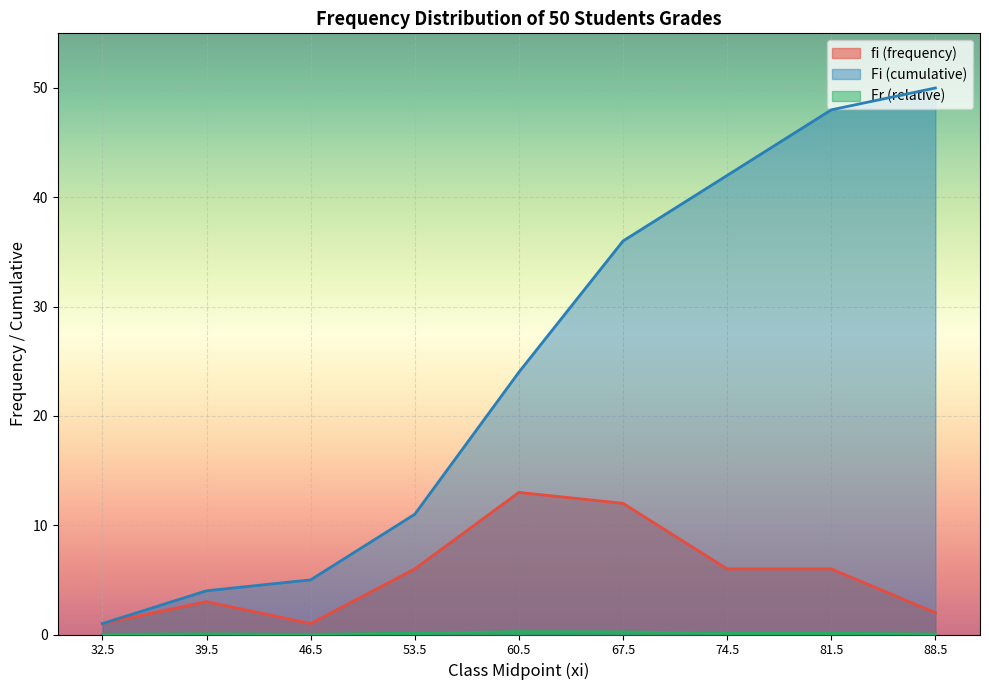

How many lines are shown in the chart?

3